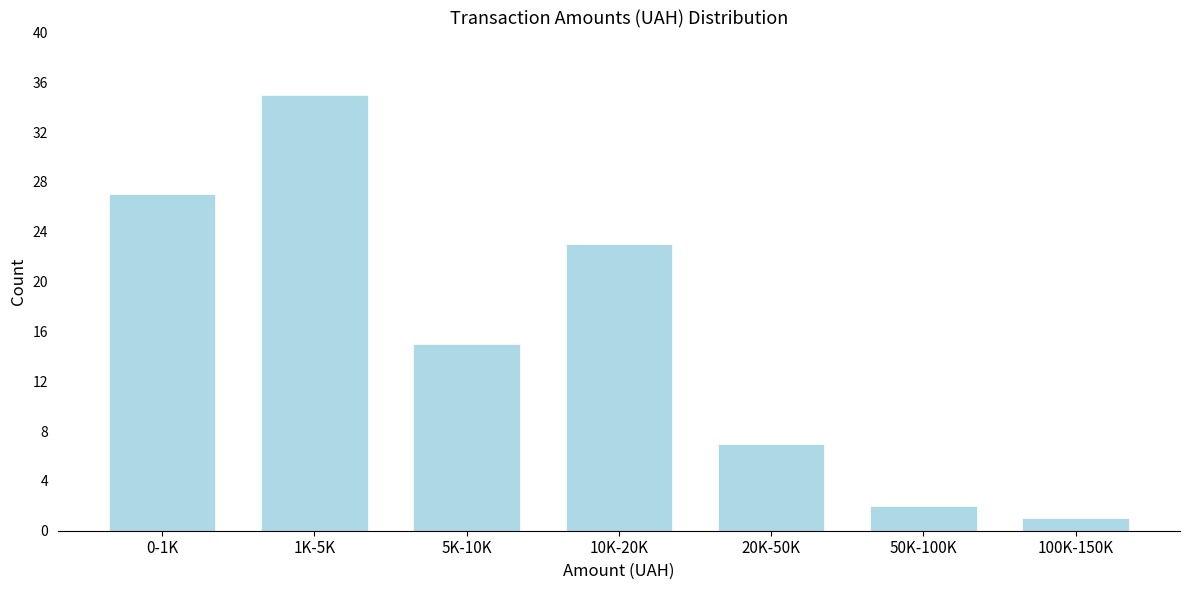

Reading left to right, extract all data points from this chart.

0-1K=27	1K-5K=35	5K-10K=15	10K-20K=23	20K-50K=7	50K-100K=2	100K-150K=1